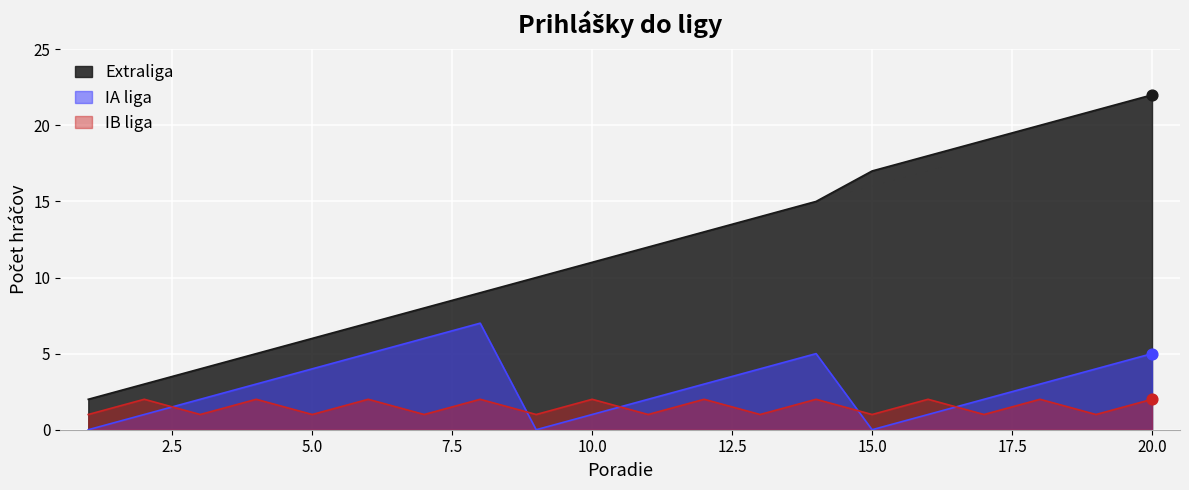

What is the total value across all series at 20.0?

29